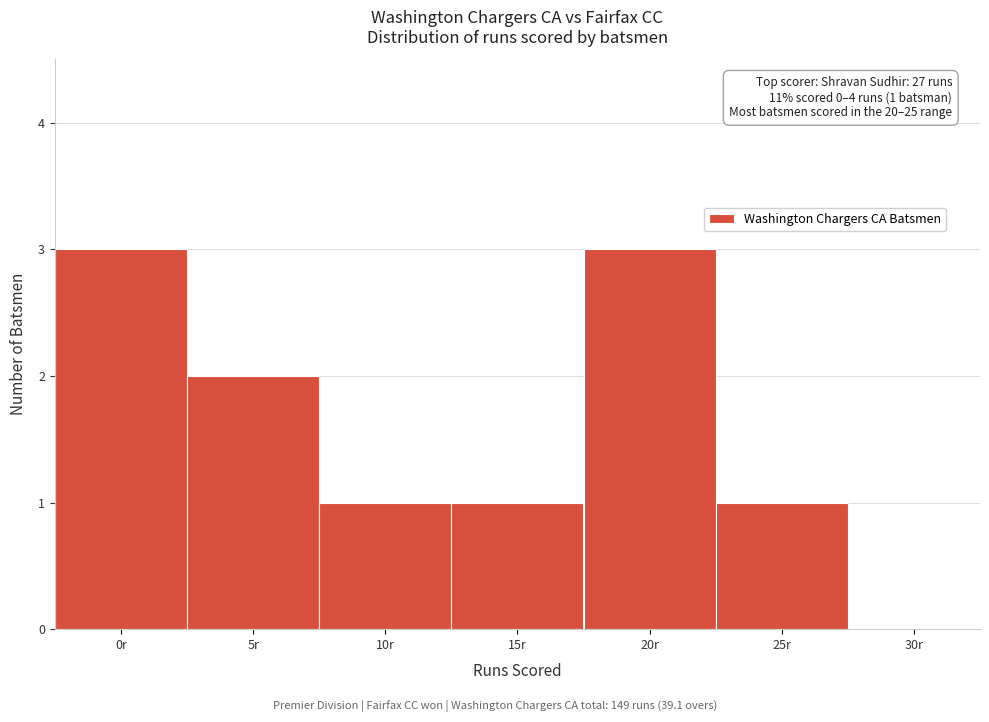

Reading left to right, extract all data points from this chart.

0r=3	5r=2	10r=1	15r=1	20r=3	25r=1	30r=0